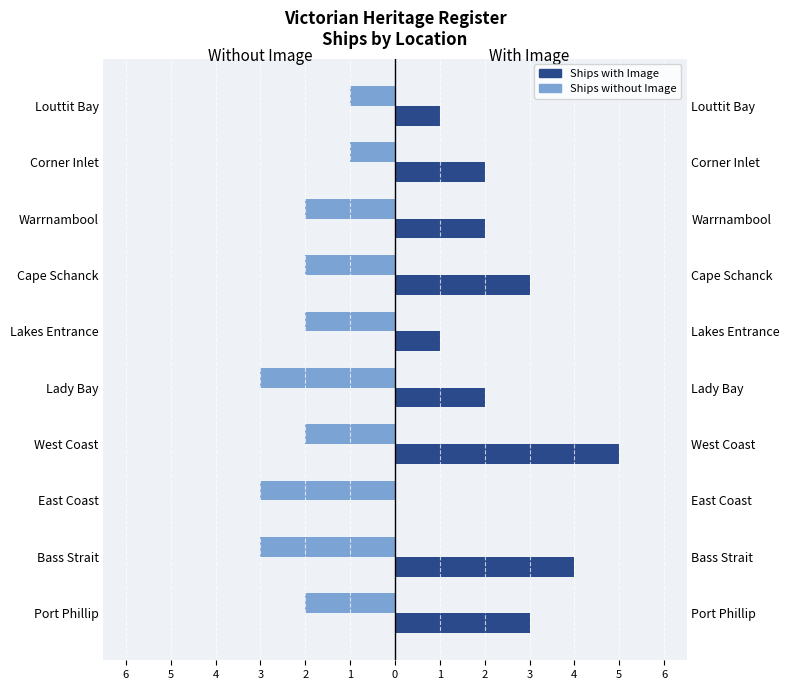

What is the difference between the maximum and minimum values in the Ships without Image series?

2